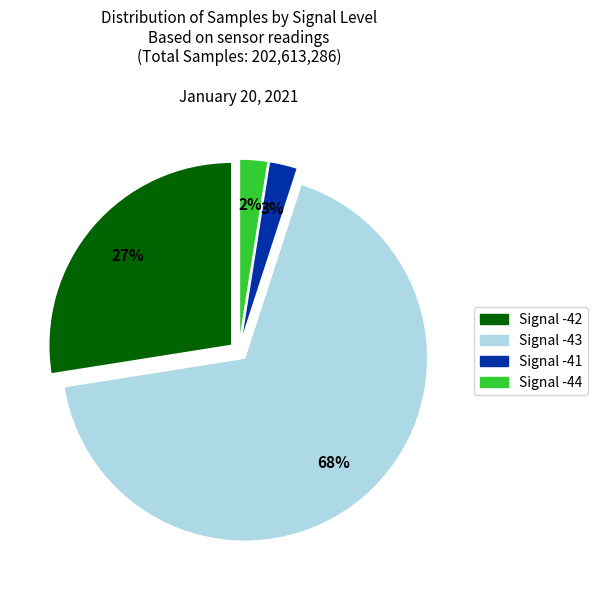

To the nearest percent, what is the average slice percentage?

25%